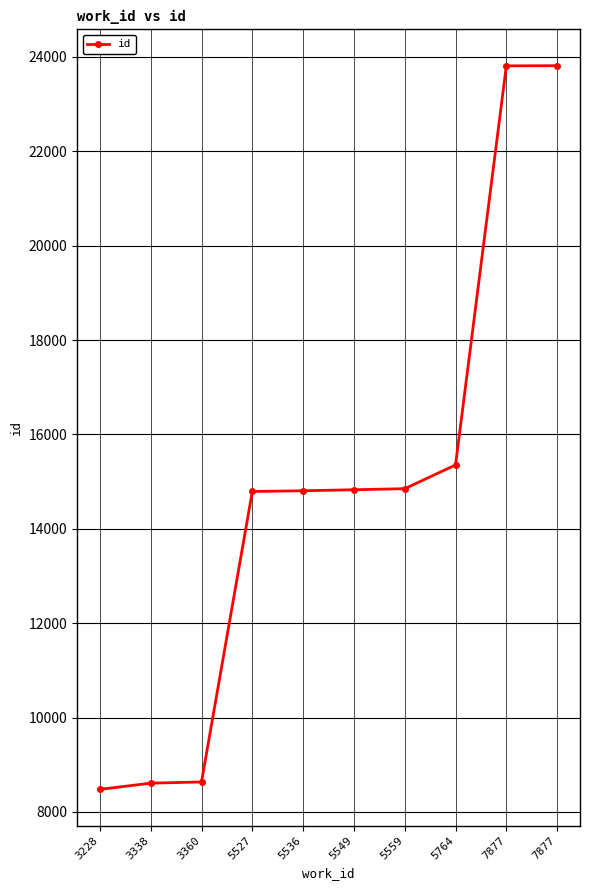

Which has a higher value, 5764 or 5549?

5764